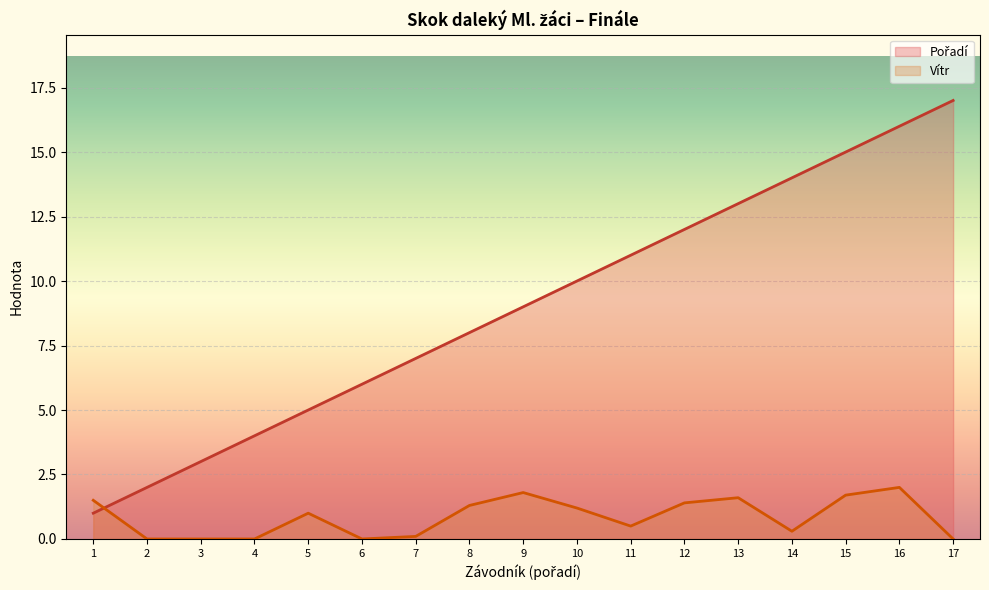

How many lines are shown in the chart?

2